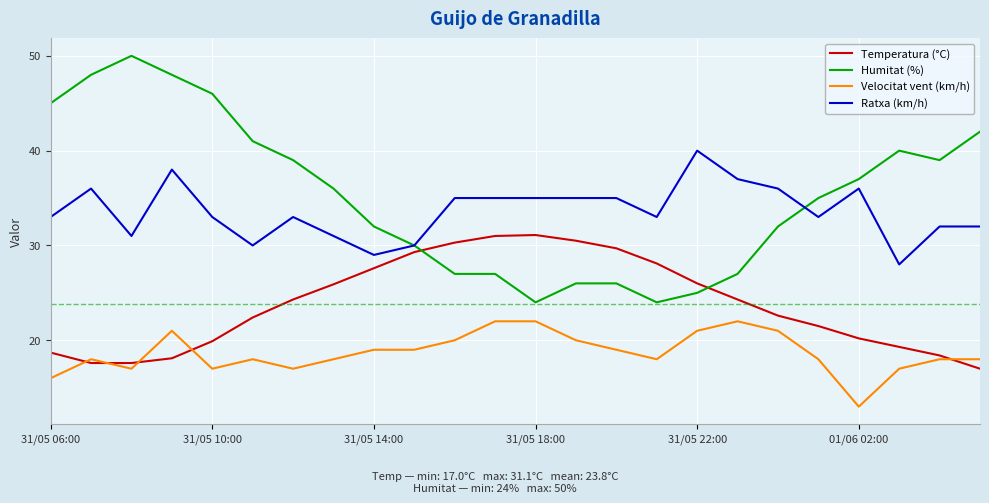

Rank the series by their maximum value, from highest to lowest.

Humitat (%), Ratxa (km/h), Temperatura (°C), Velocitat vent (km/h)